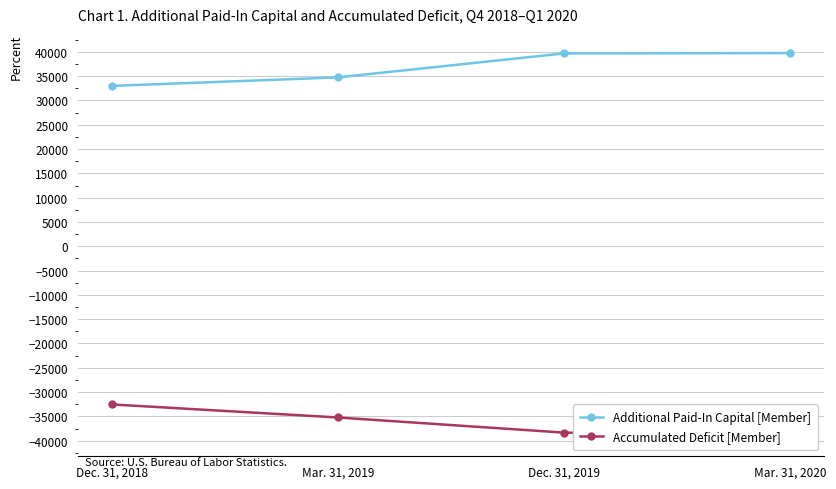

What is the value of the Accumulated Deficit [Member] point at the 4th from the left?

-39251